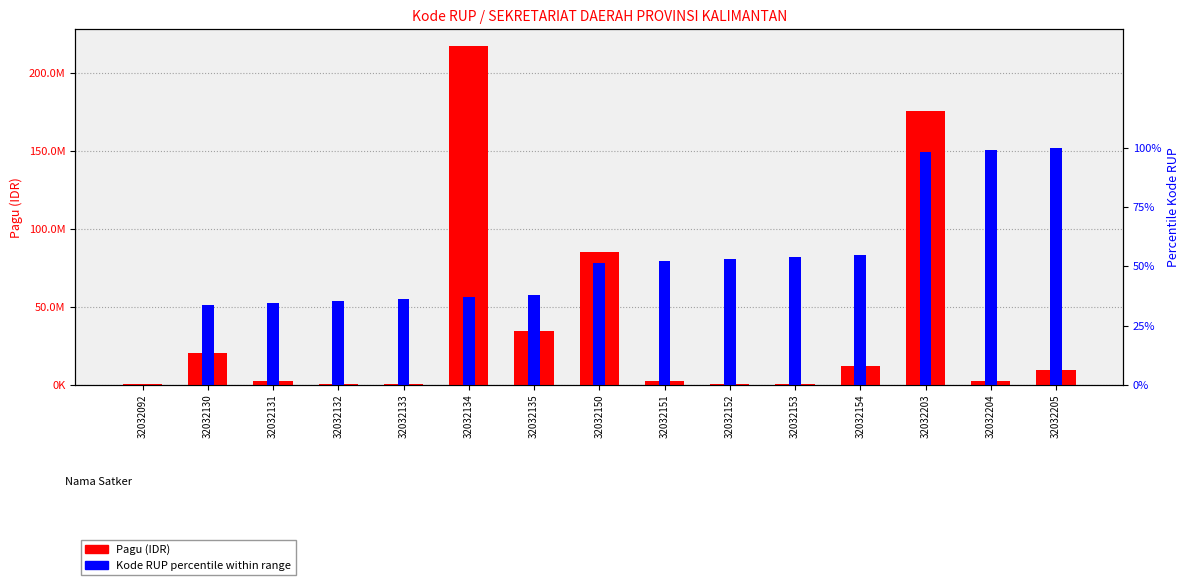

The Kode RUP percentile series shows 55.5 at 32032135. True or false?

False